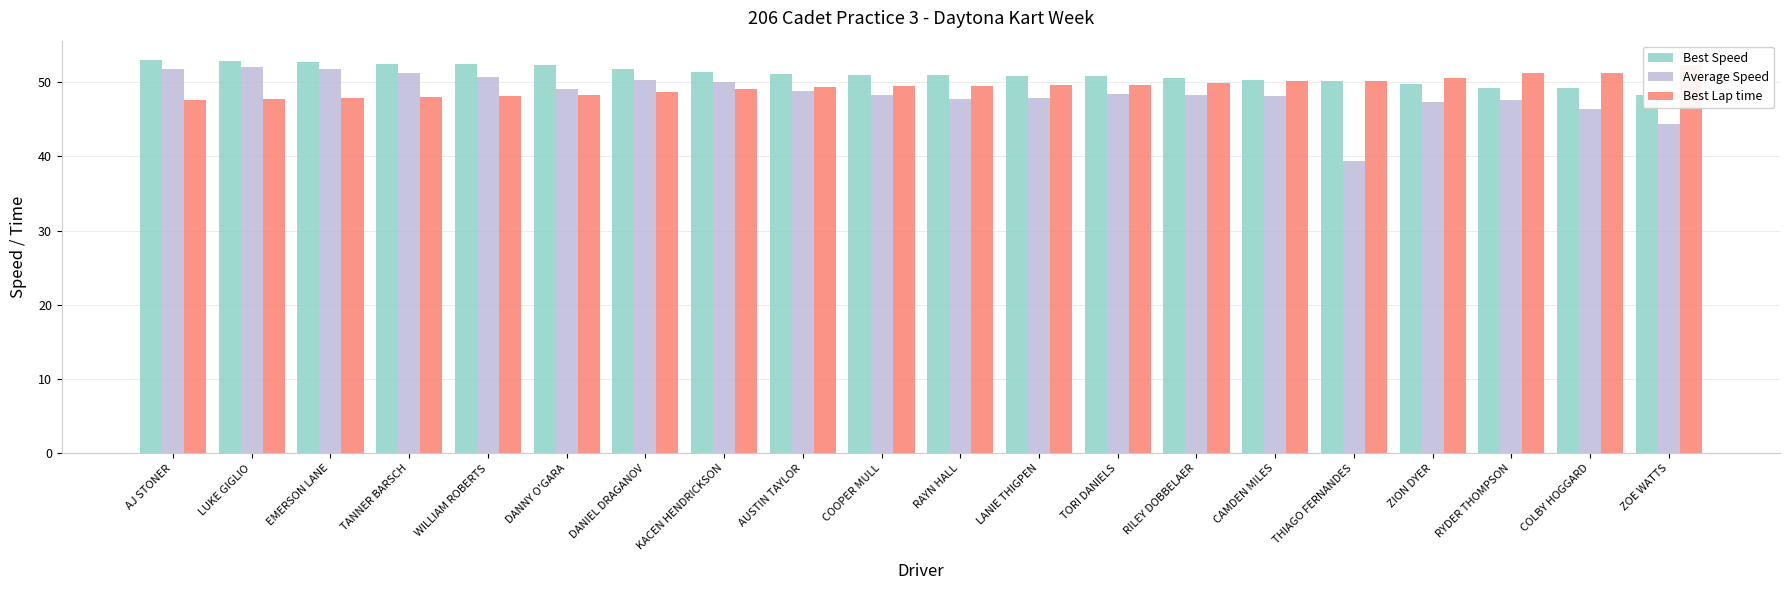

What is the spread (max minus min) of values at ZOE WATTS?

7.9